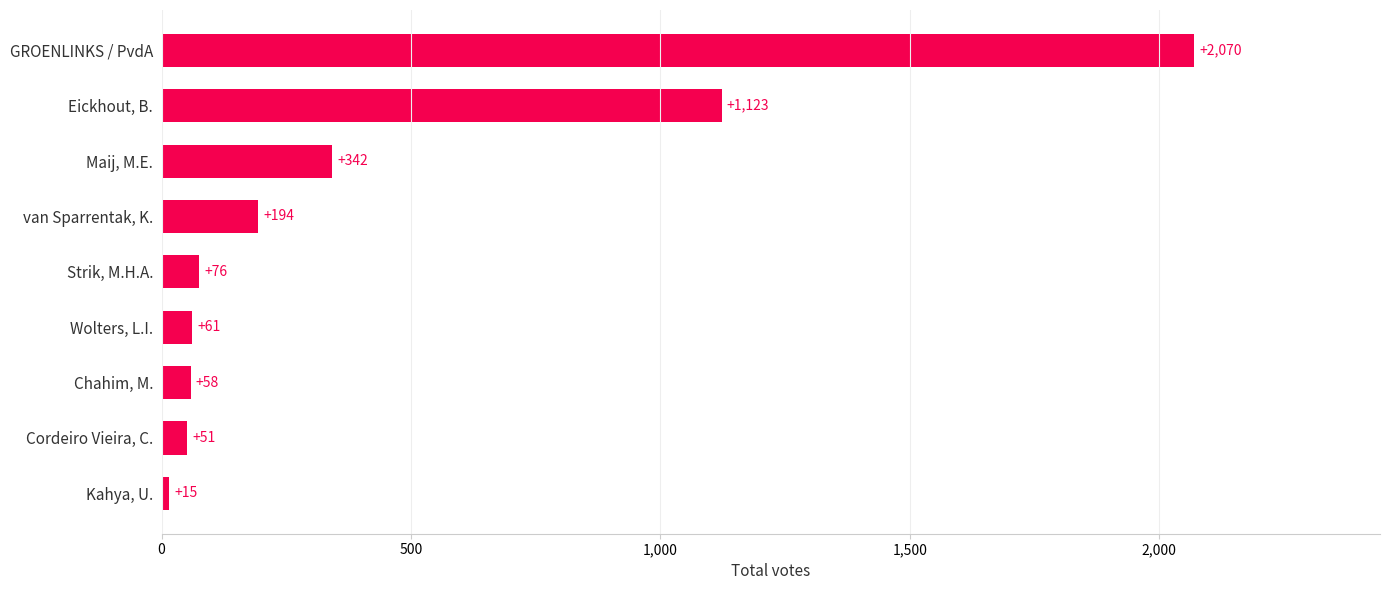

Between Kahya, U. and Chahim, M., which is larger?

Chahim, M.